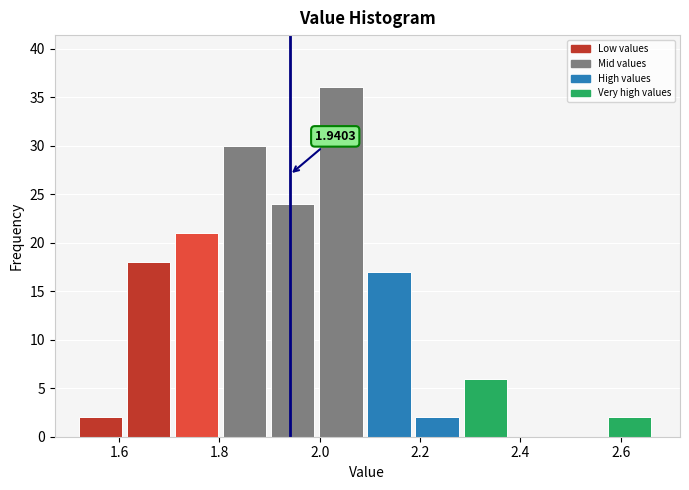

Which range on the x-axis has the tallest bar?

2.00 to 2.10